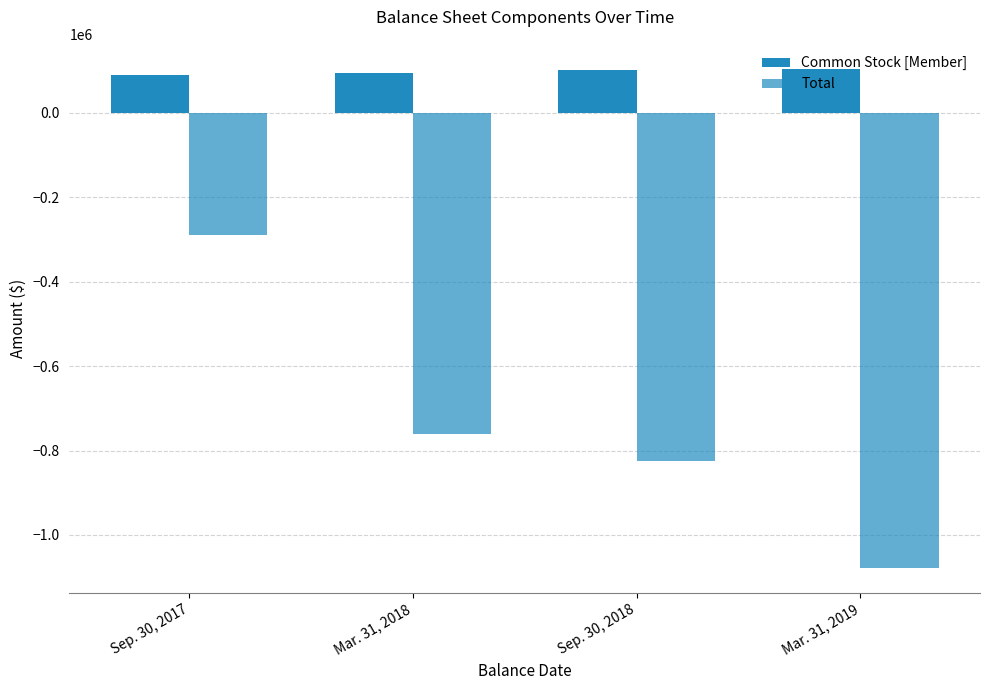

Which has a higher value, Mar. 31, 2018 or Sep. 30, 2017?

Mar. 31, 2018